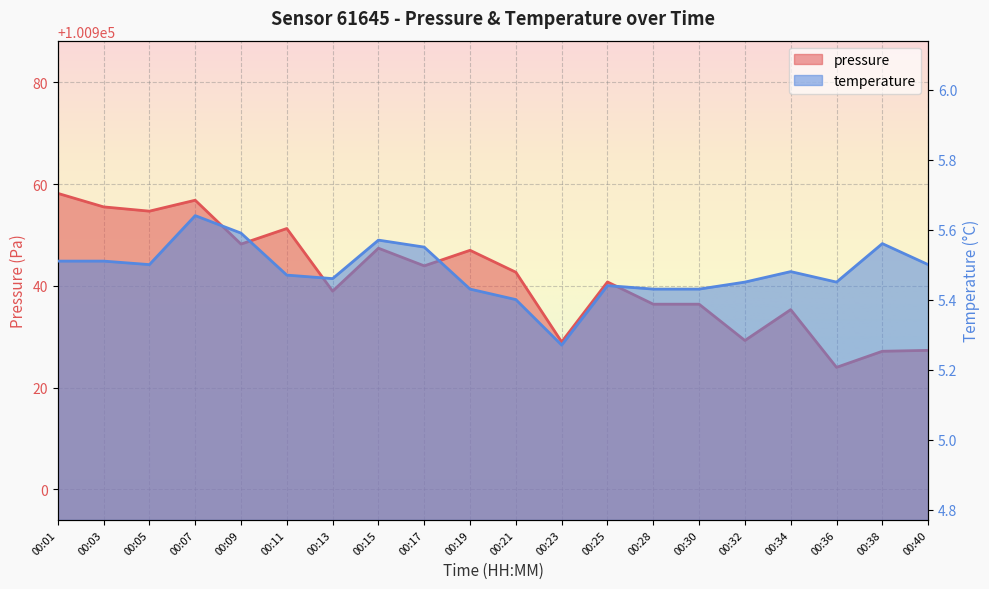

Which category has the lowest value across all series?

00:23